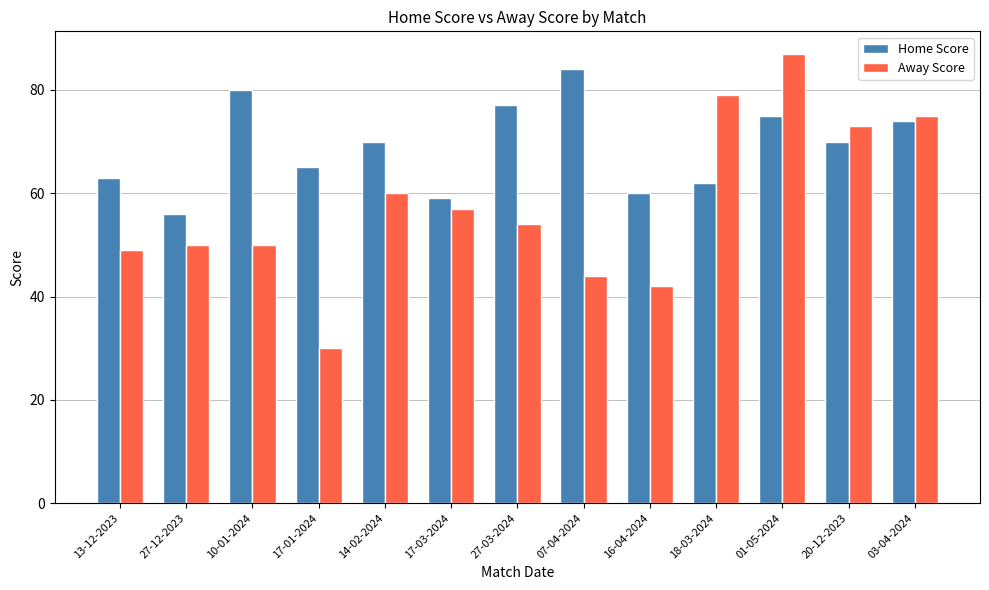

What is the label of the 3rd bar from the left?

10-01-2024